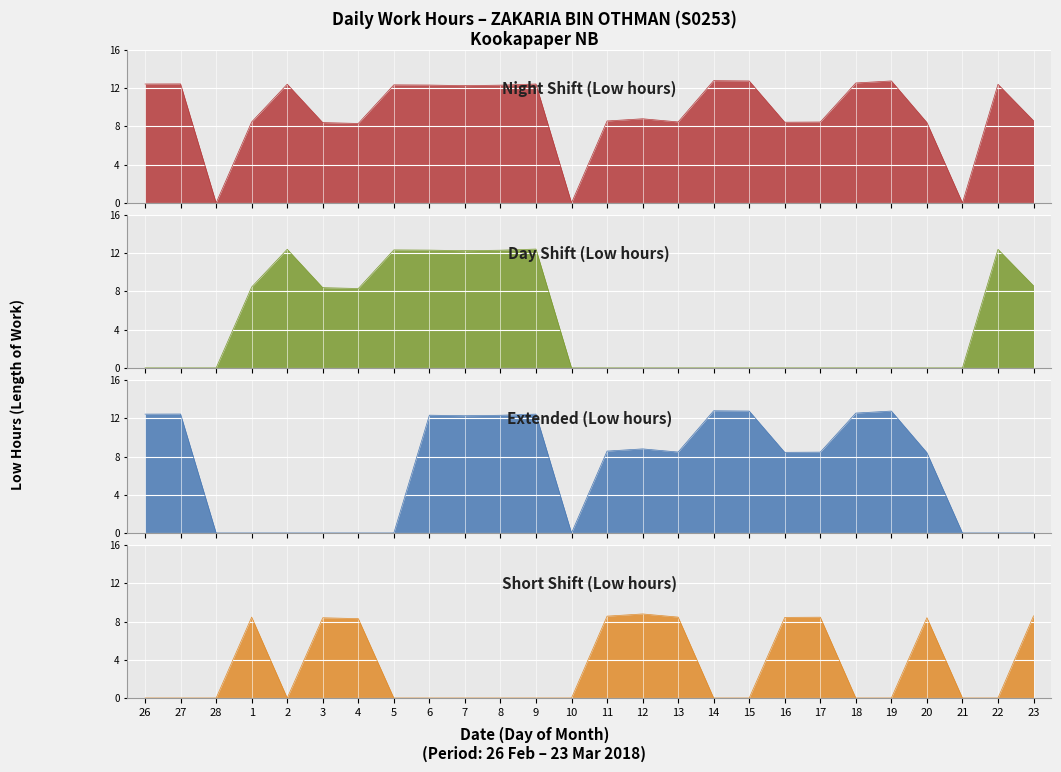

Where is the first local minimum for Short Shift (Low hours)?

2